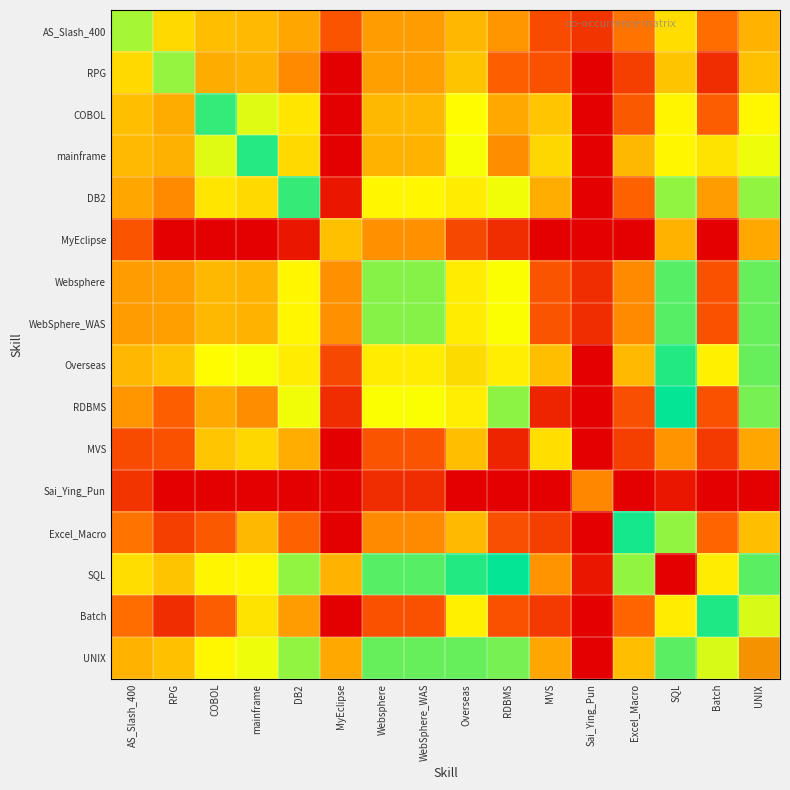

At how many categories does at least one series exceed 9?

2